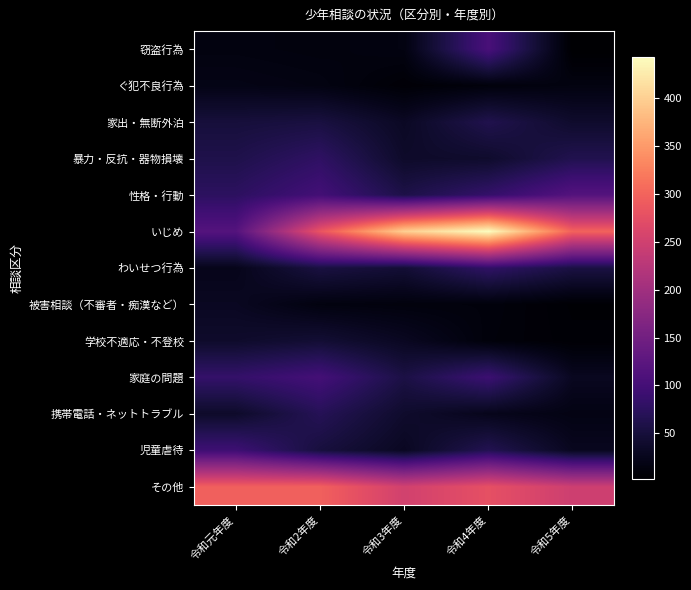

Which series changed the most between 令和元年度 and 令和3年度?

いじめ